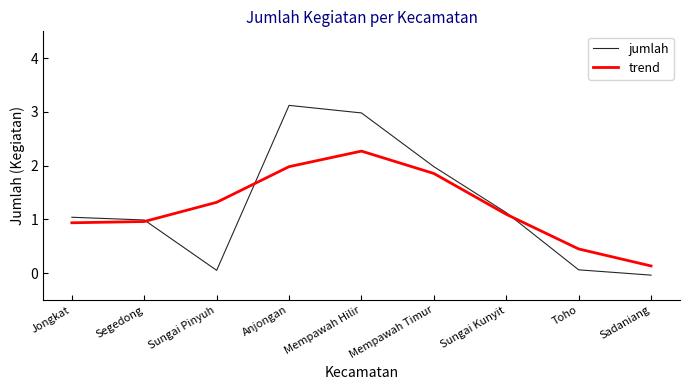

Is the value of trend at Segedong greater than the value of jumlah at Toho?

Yes